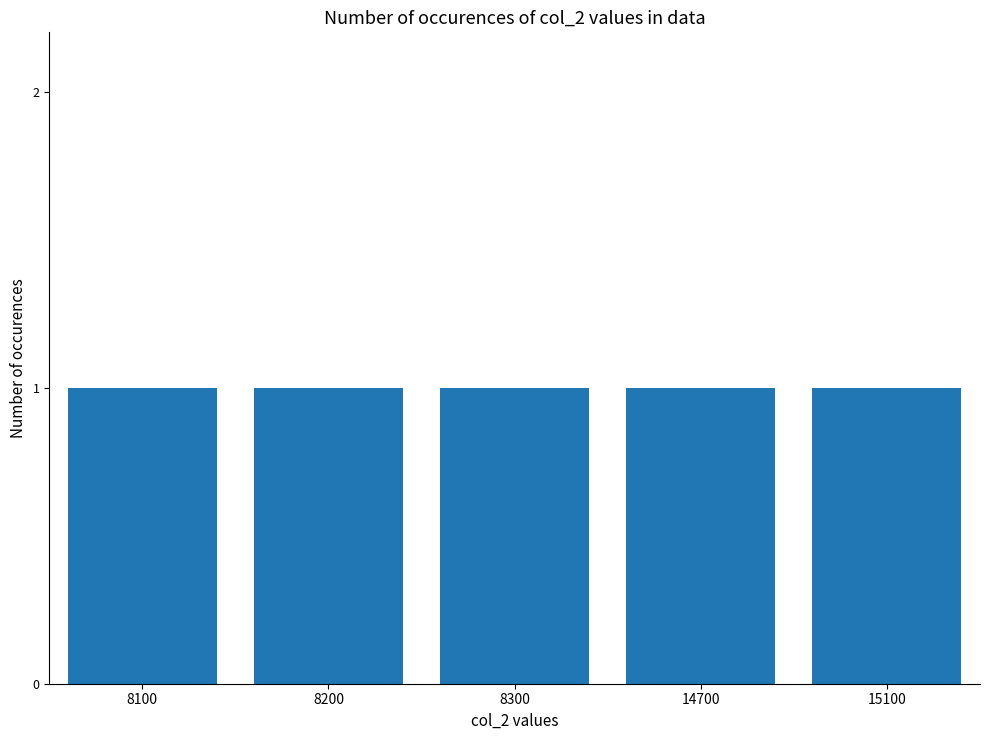

What is the sum of the values at 8200 and 8100?

16400